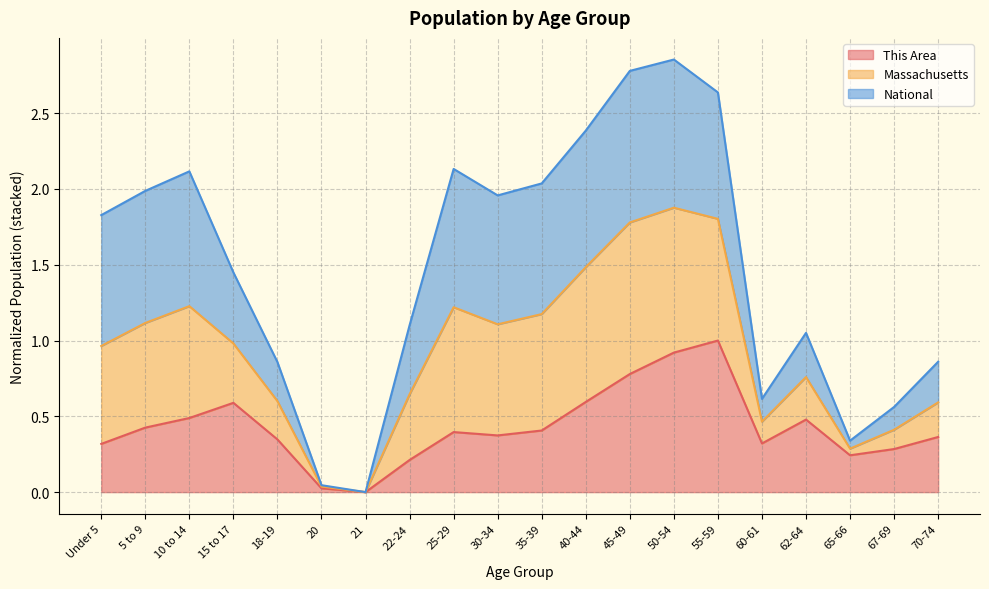

What position from the right is 40-44?

9